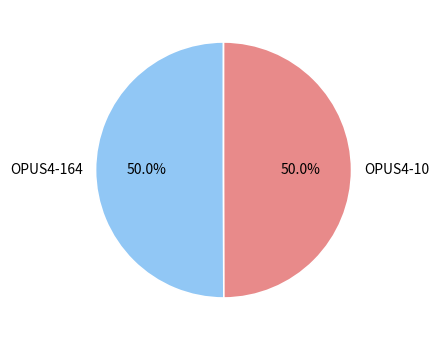

The OPUS4-10 slice represents 63% of the pie. True or false?

False